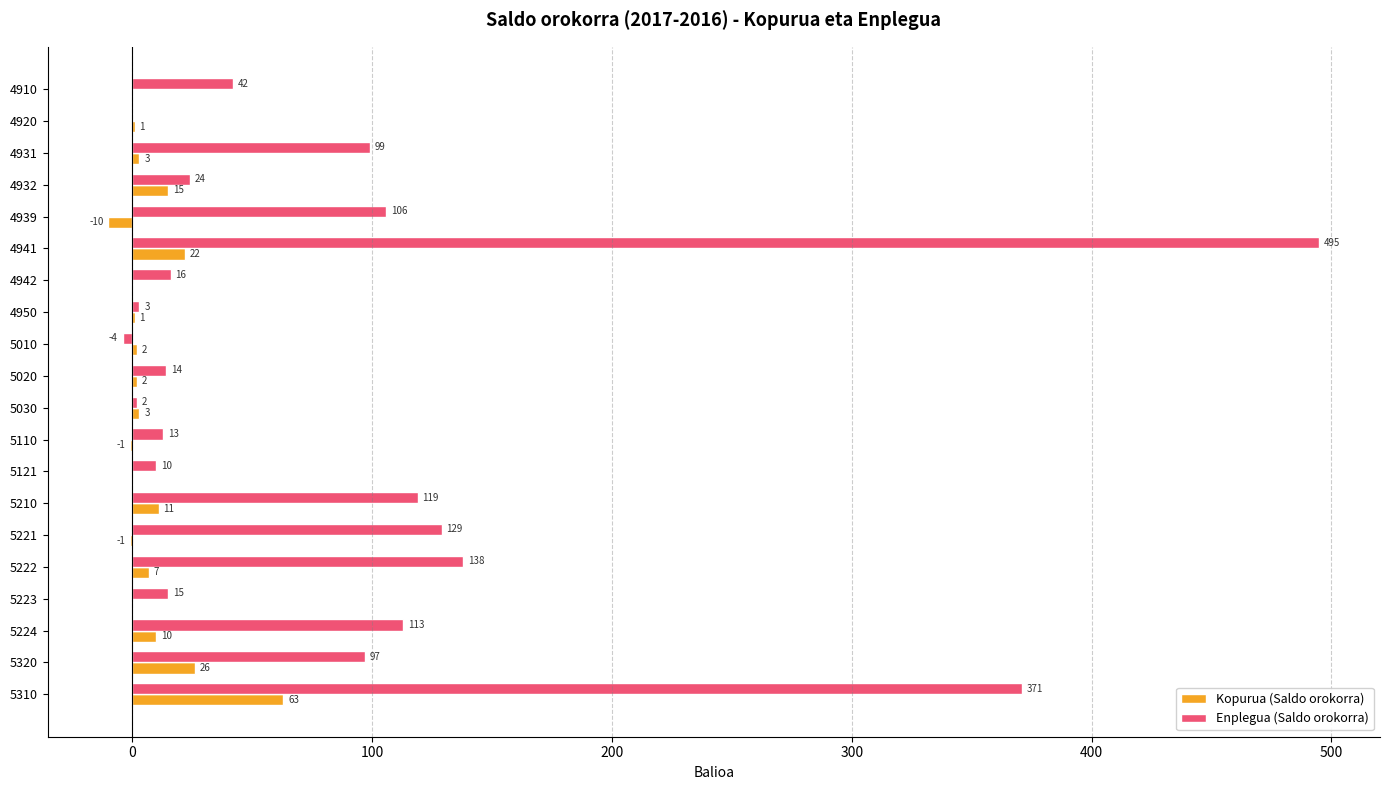

What is the greatest value displayed?

495